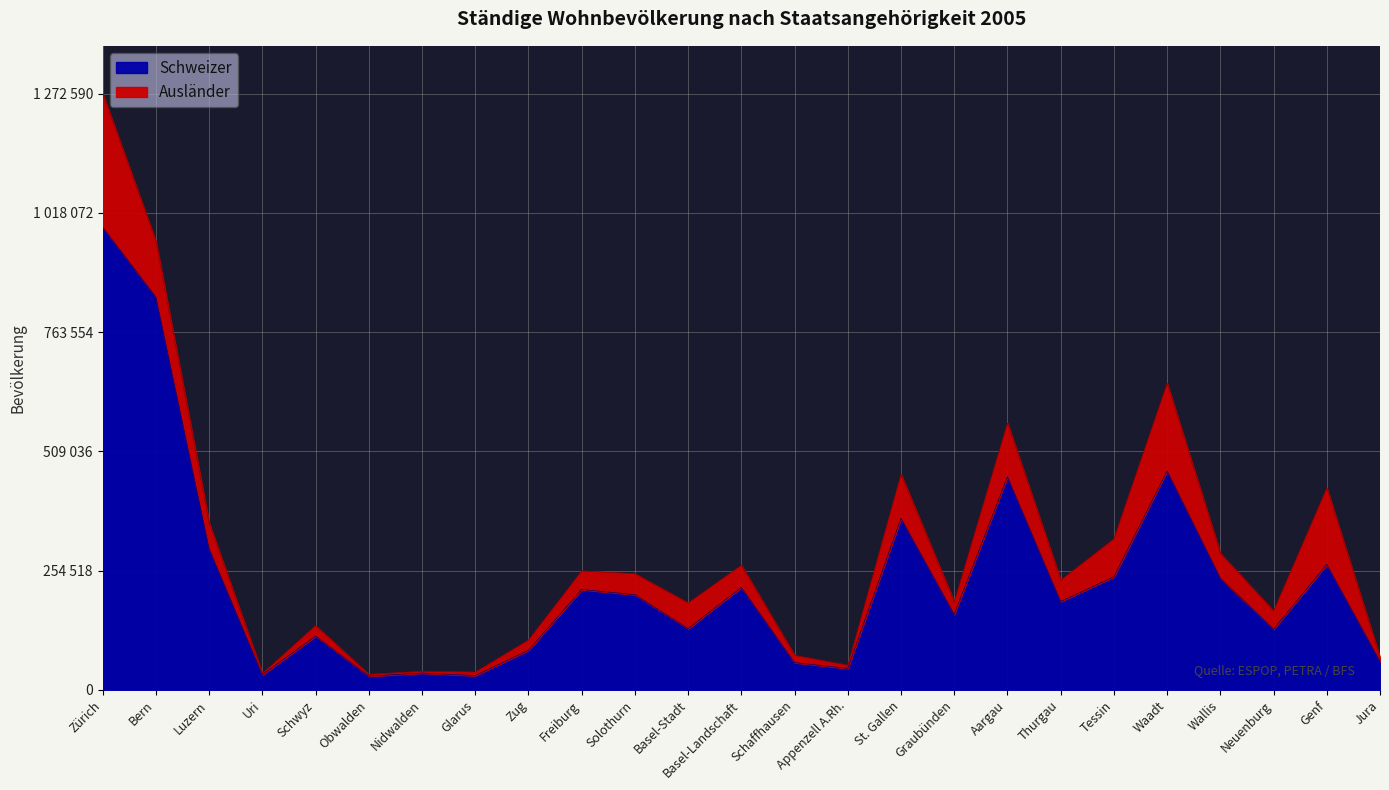

At which label is the value closest to 508444?

Waadt